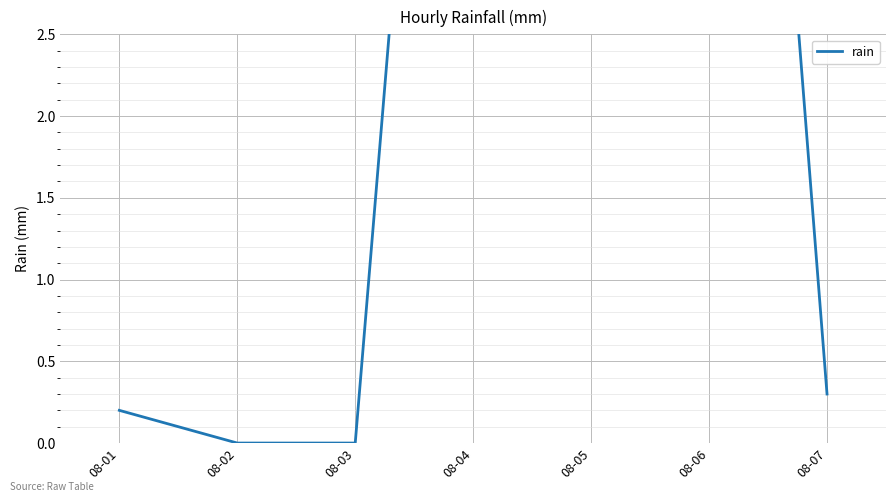

Where is the first local maximum?

08-05